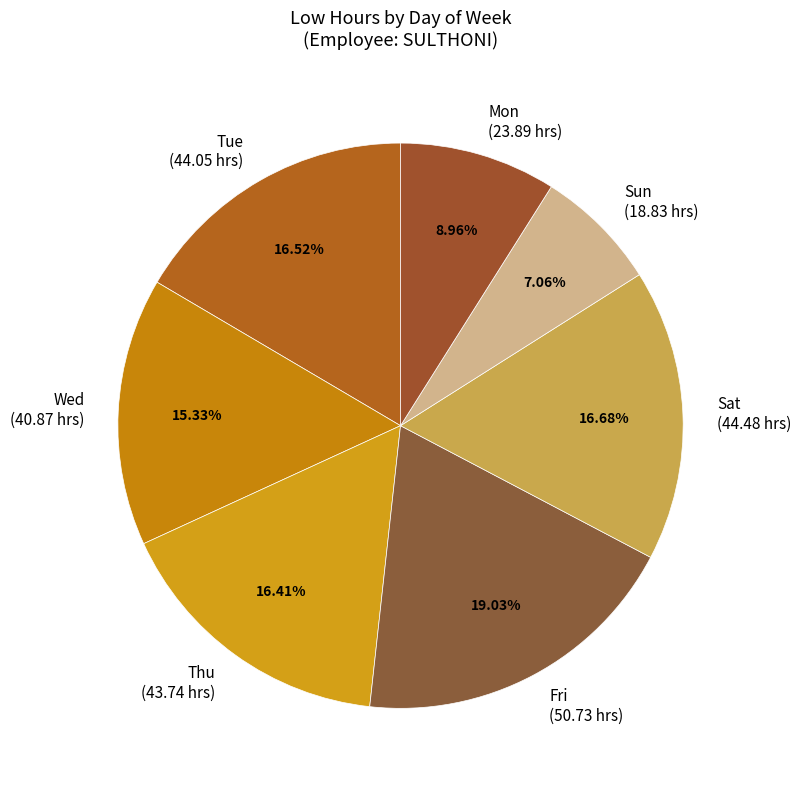

Which category has the smallest portion of the pie?

Sun (18.83 hrs)